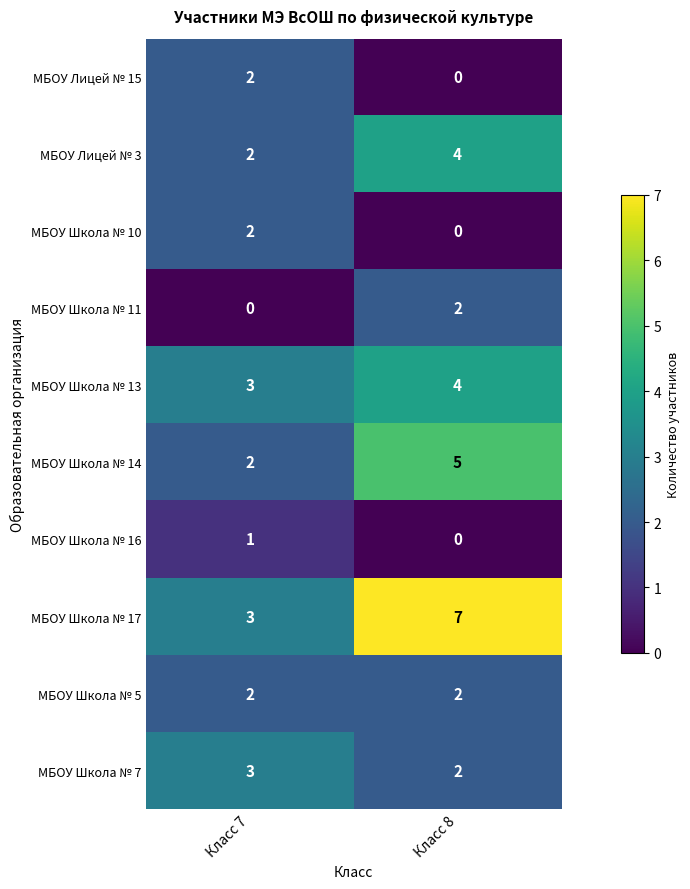

Which series has the largest total across all categories?

МБОУ Школа № 17